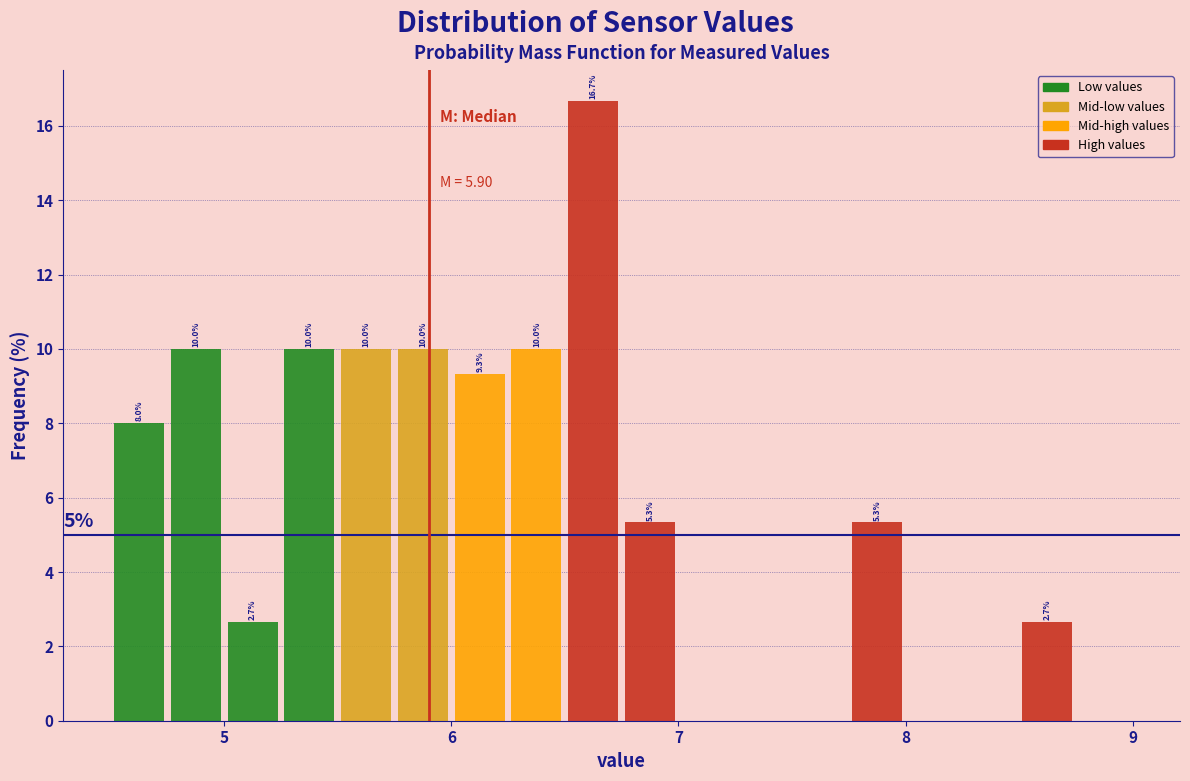

Read against the x-axis, roughly where is the centre of the tallest bar?

6.6